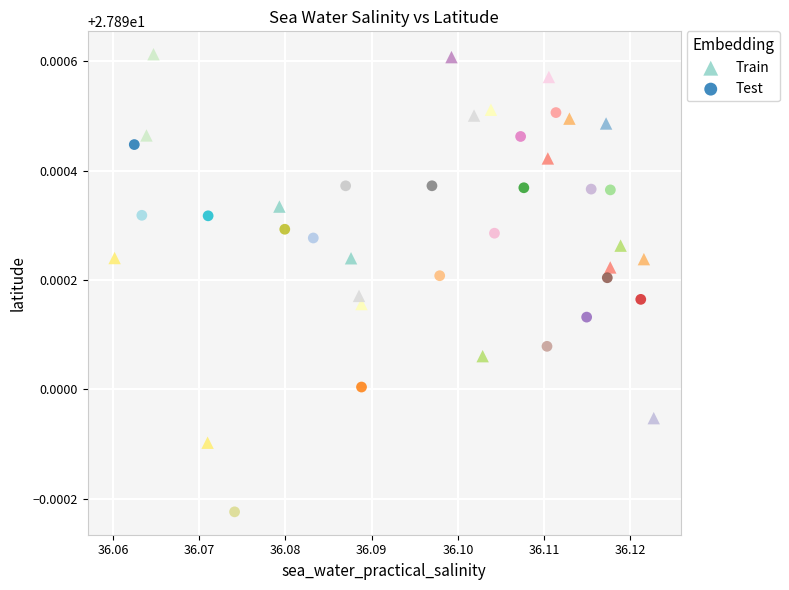

Which series contains the highest Y value?

Train